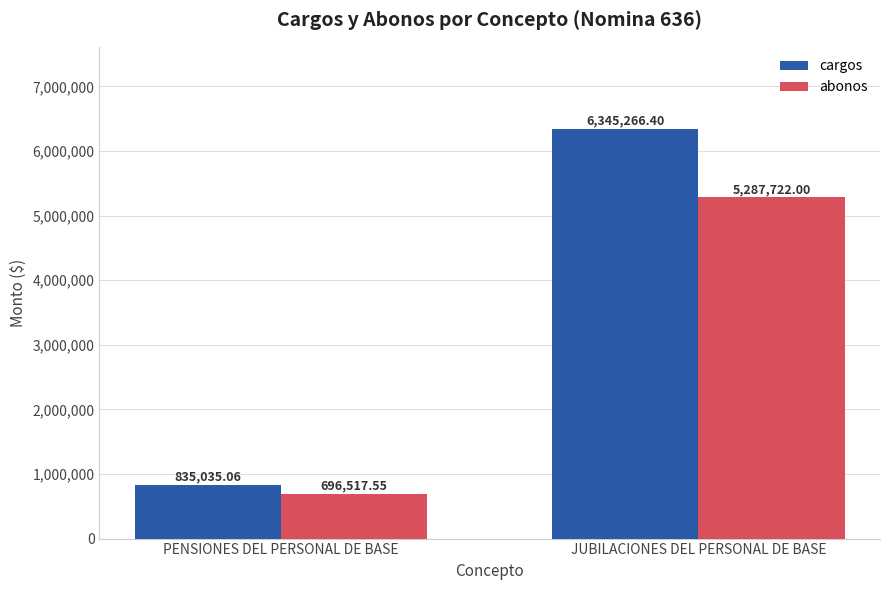

What is the greatest value displayed?

6345266.4